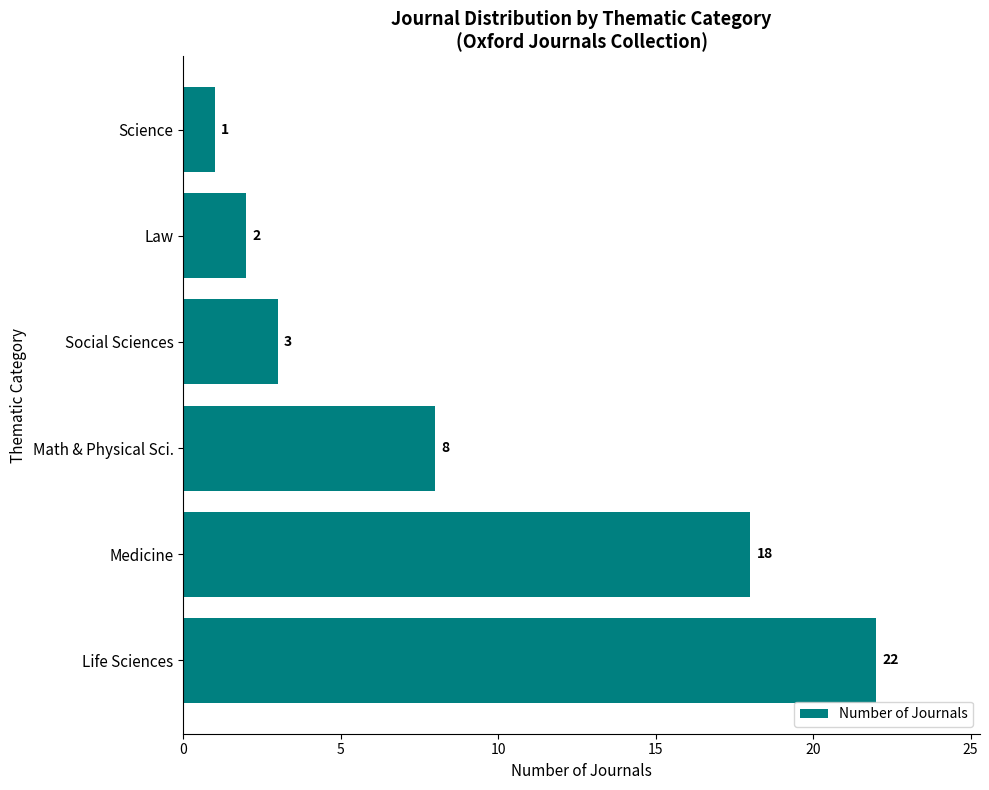

What is the change in value from Math & Physical Sci. to Science?

-7